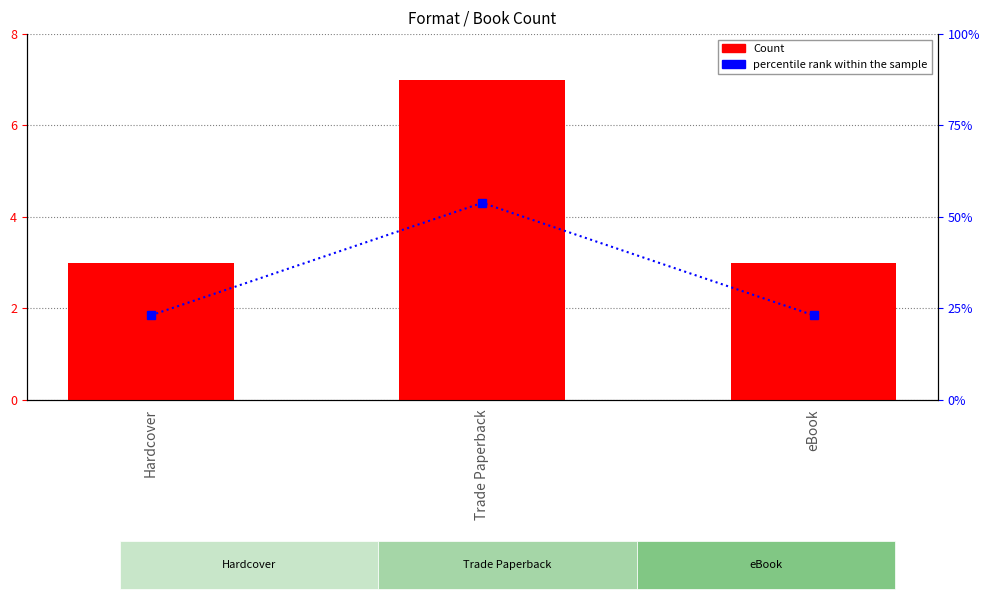

At how many categories does at least one series exceed 37?

1